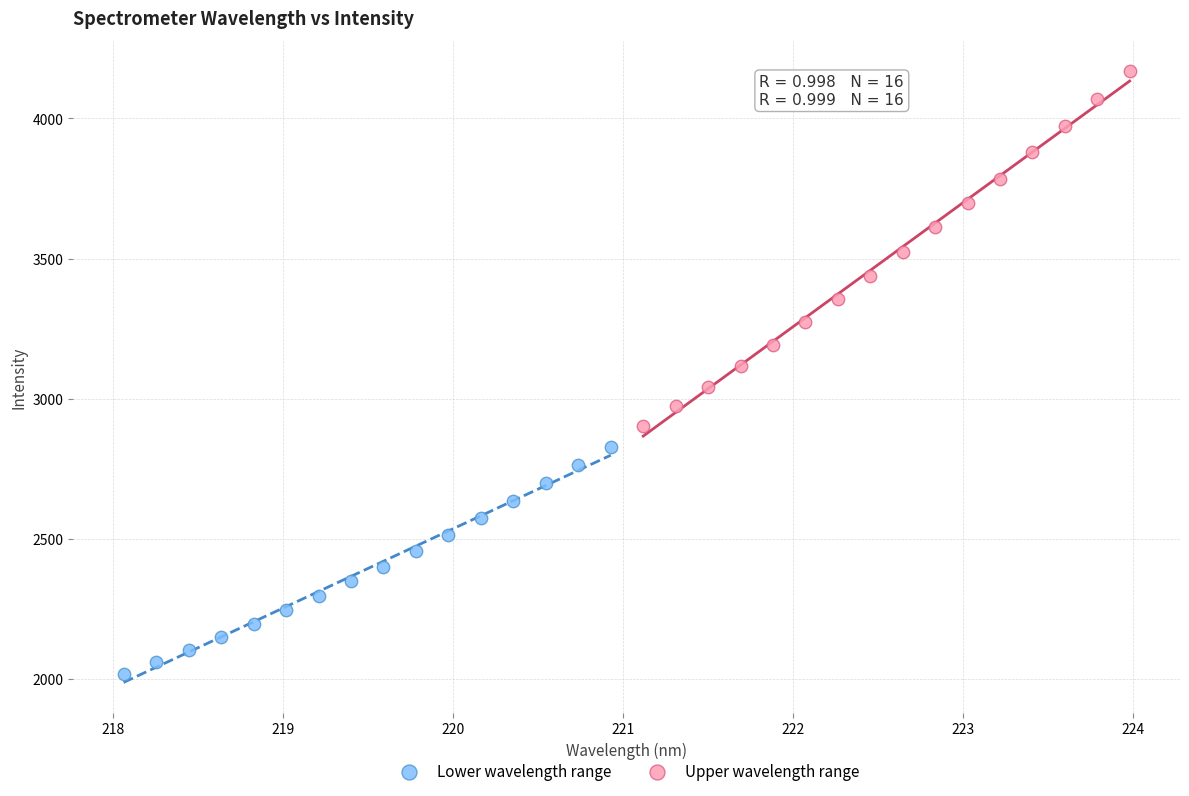

Which series contains the lowest Y value?

Lower wavelength range